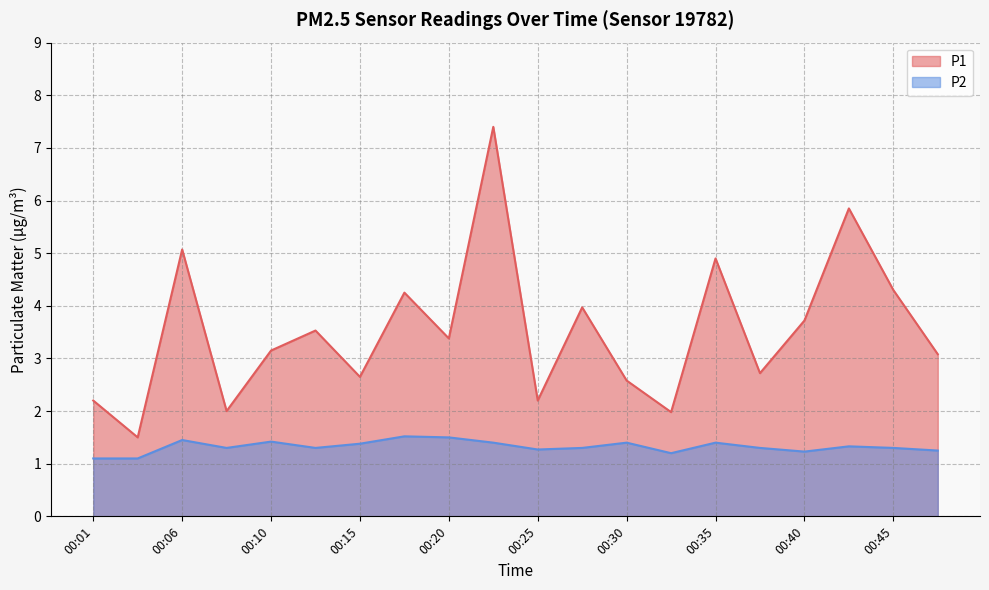

Reading left to right, transcribe all the data shown in this chart.

P1: 2.2	1.5	5.1	2.0	3.1	3.5	2.6	4.2	3.4	7.4	2.2	4.0	2.6	2.0	4.9	2.7	3.7	5.8	4.3	3.1
P2: 1.1	1.1	1.4	1.3	1.4	1.3	1.4	1.5	1.5	1.4	1.3	1.3	1.4	1.2	1.4	1.3	1.2	1.3	1.3	1.2